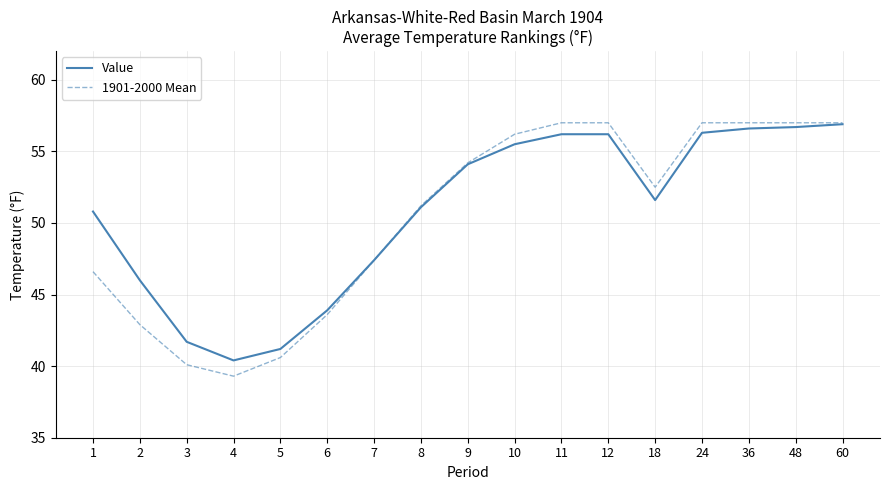

What is the total value across all series at 36?

113.6